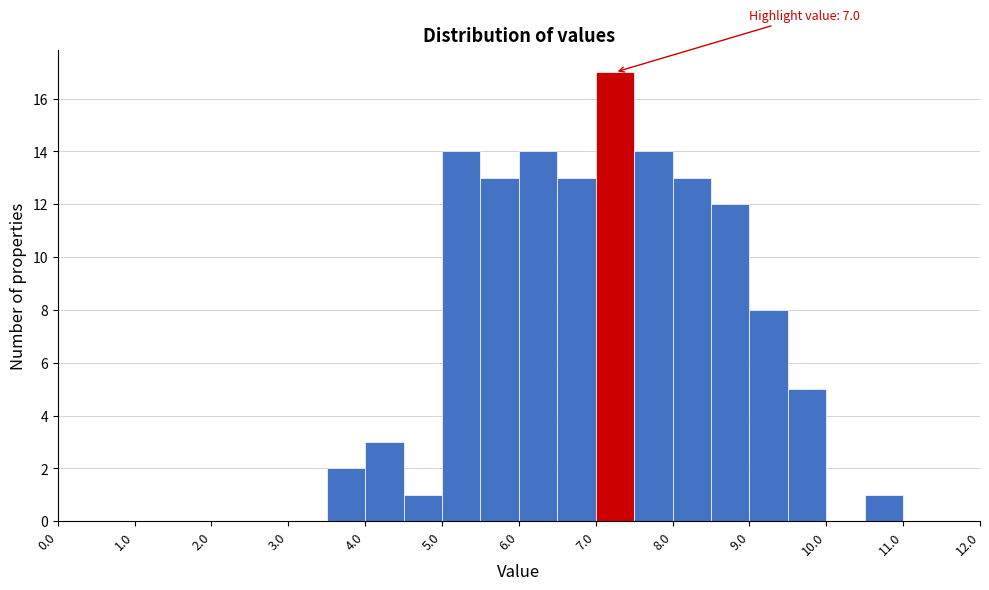

Which range on the x-axis has the tallest bar?

7.0 to 7.5